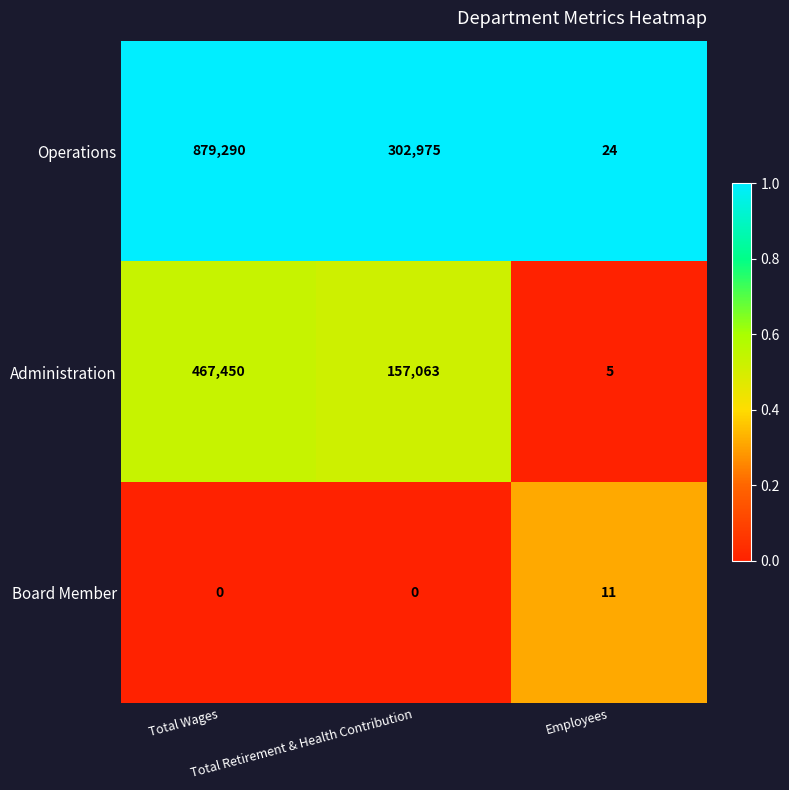

Which series has the widest spread of values?

Operations